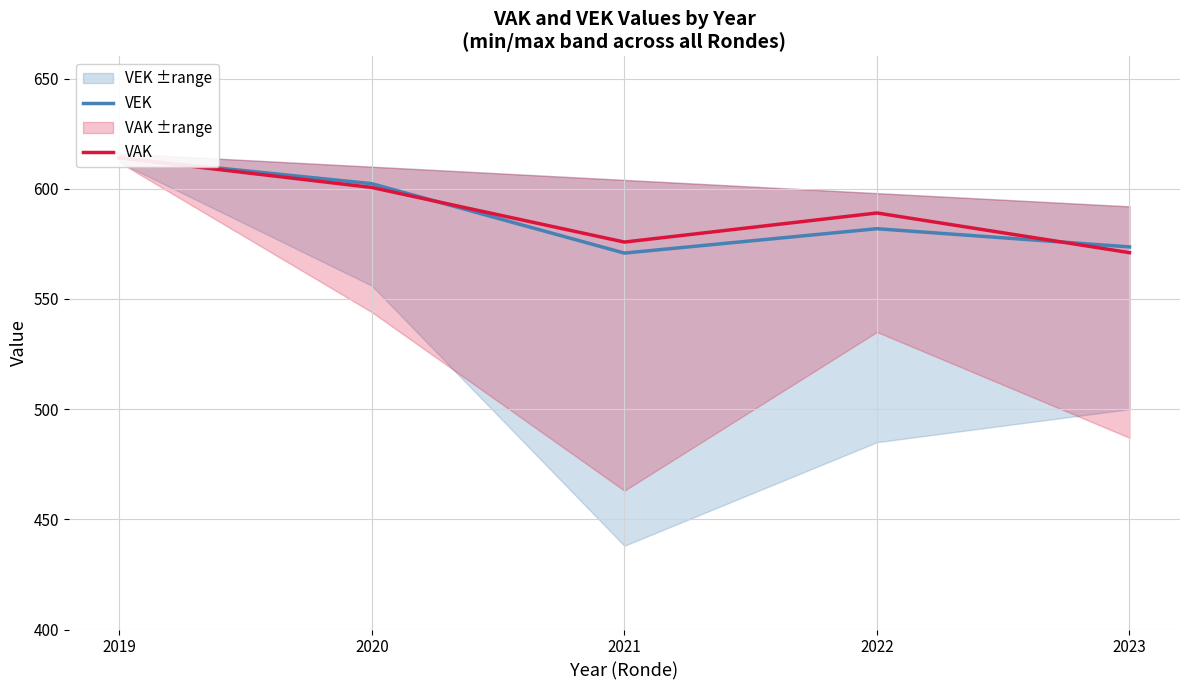

At 2023, list the series in order from largest to smallest.

VEK, VAK